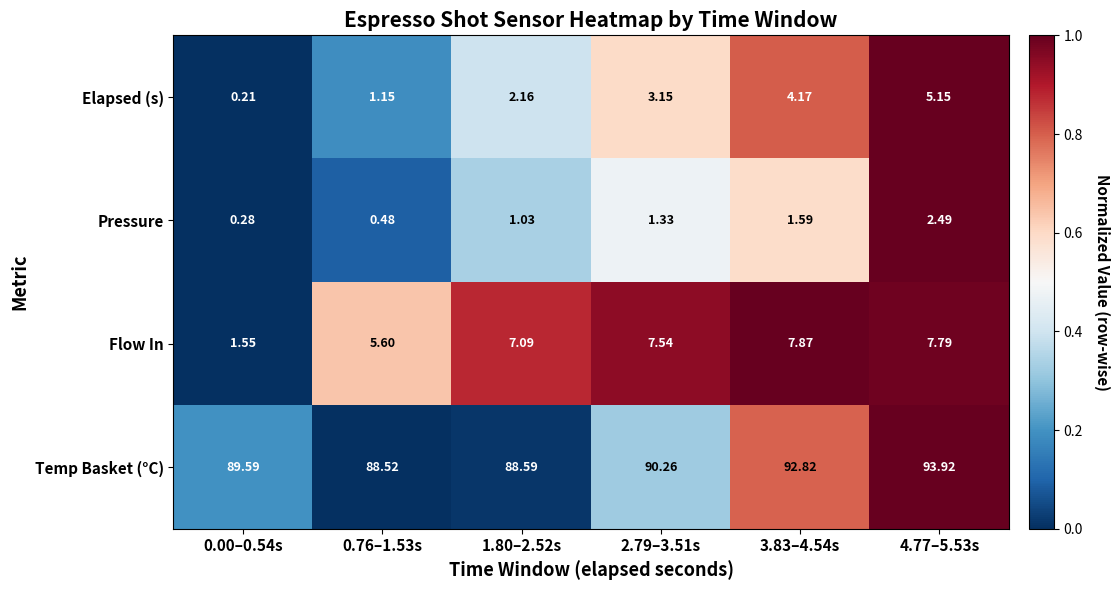

Which series has the largest range (max minus min)?

Flow In